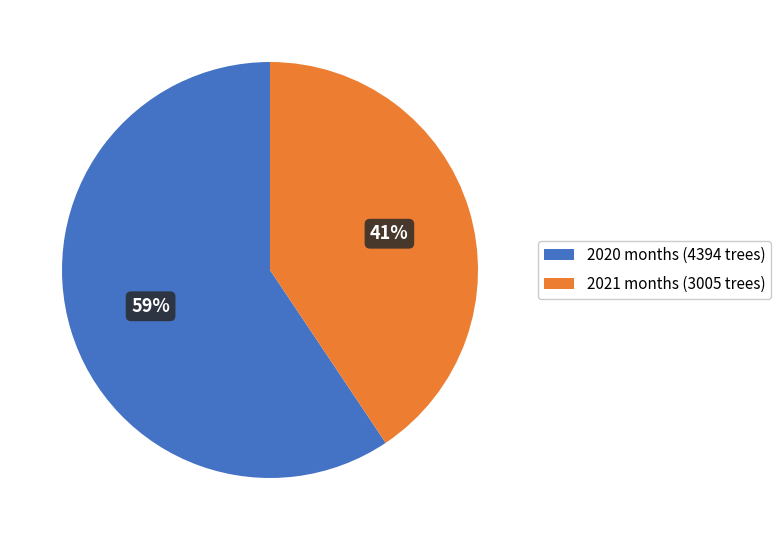

How many slices are in this pie chart?

2